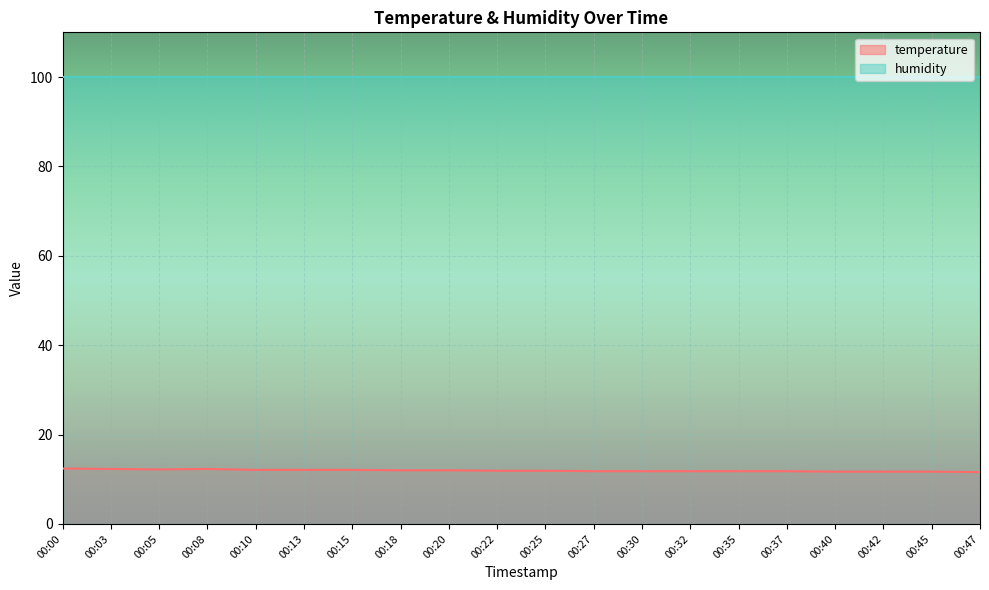

Rank the series by their average value, from highest to lowest.

humidity, temperature